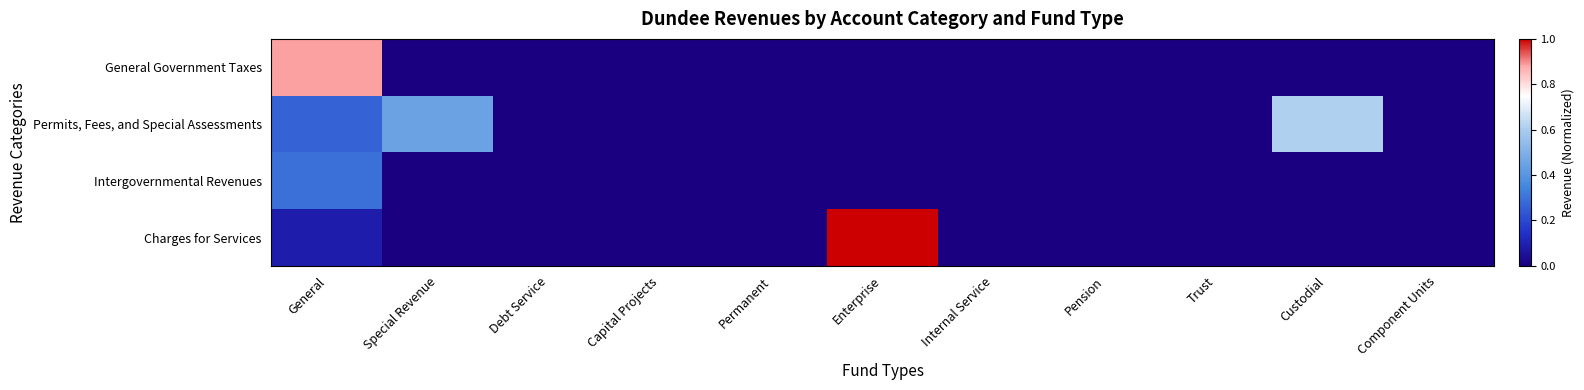

What is the maximum value shown in the chart?

1.0